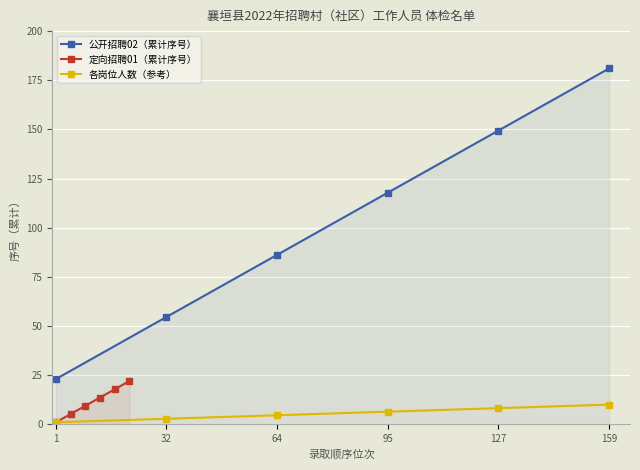

What is the minimum value for 公开招聘02（累计序号）?

23.0